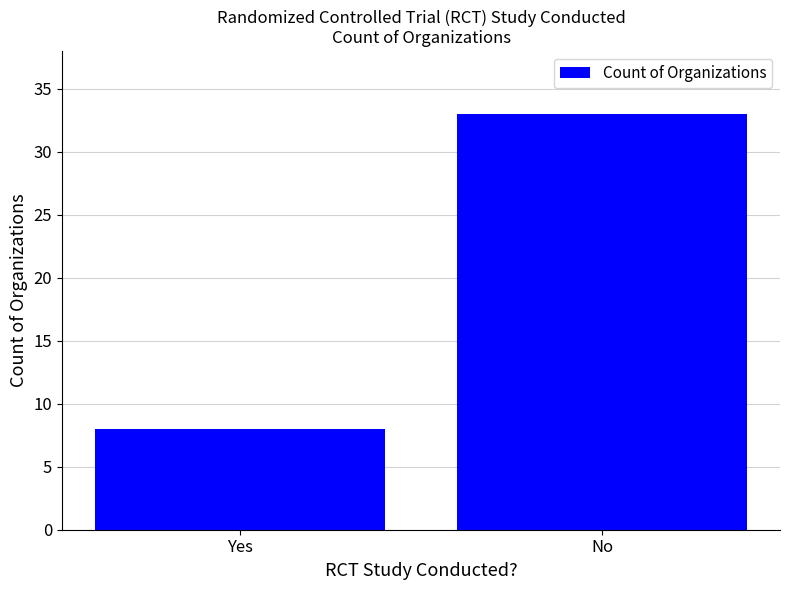

What is the greatest value displayed?

33